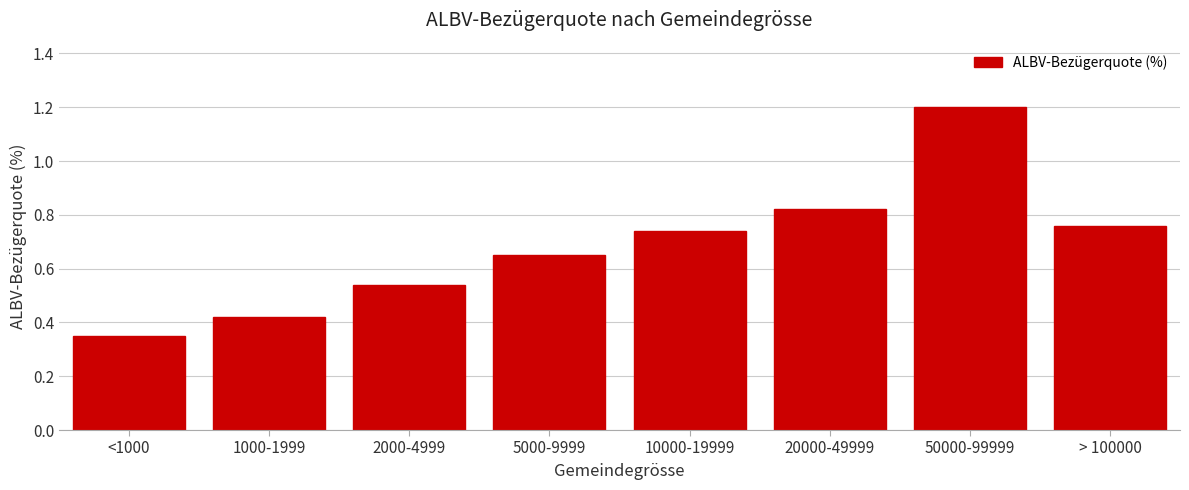

Which label corresponds to the smallest value in the chart?

<1000